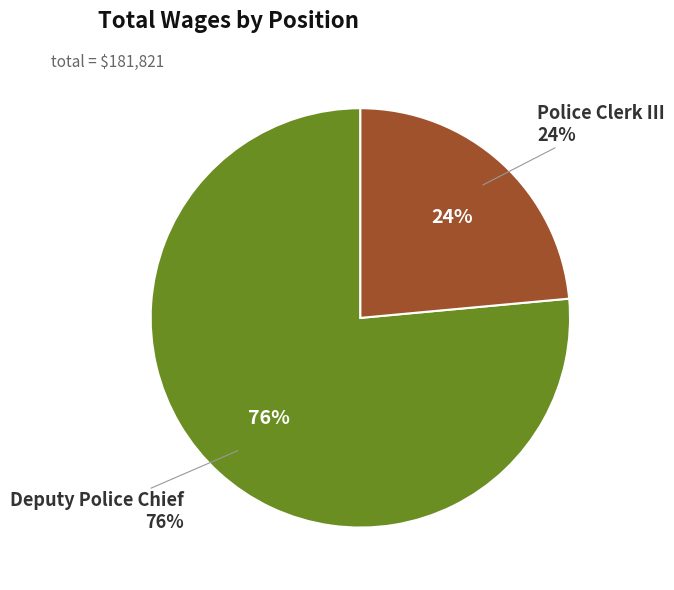

Rank the categories by value from lowest to highest.

Police Clerk III, Deputy Police Chief